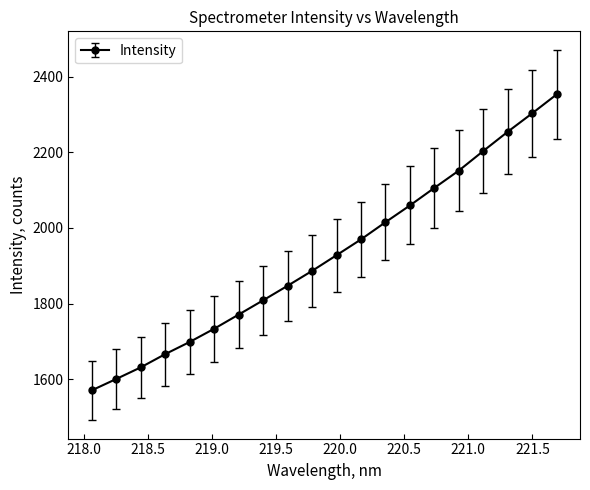

What is the value of the 10th point from the left?

1886.2